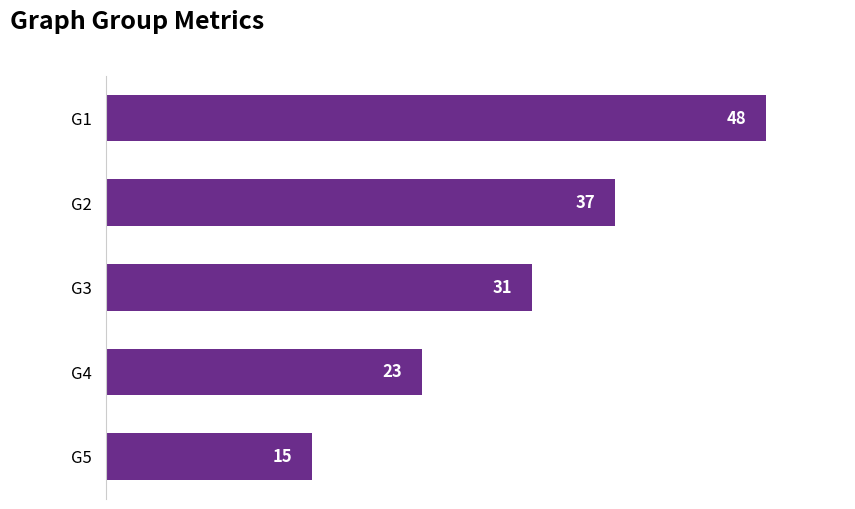

How many values are below 31?

2